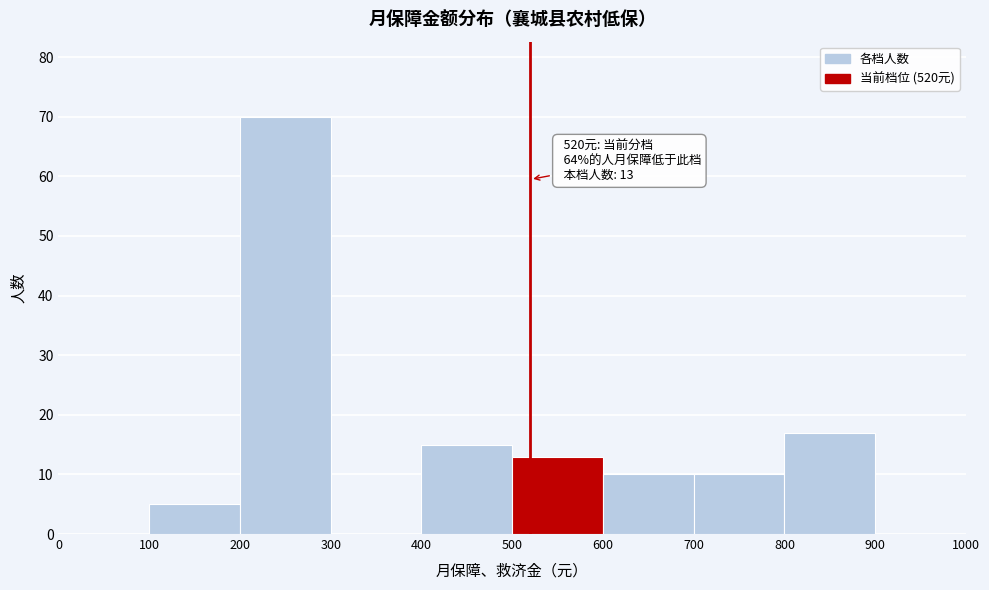

Over which range of the x-axis is the bar tallest?

200 to 300